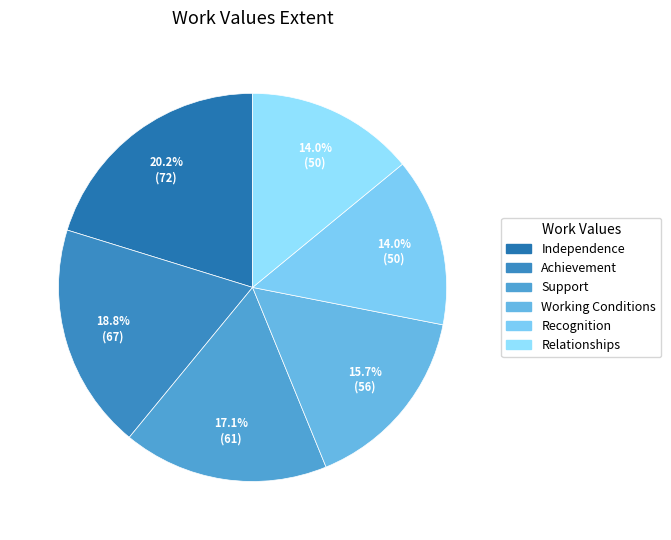

To the nearest percent, what is the difference between the Recognition and Working Conditions slice percentages?

2%